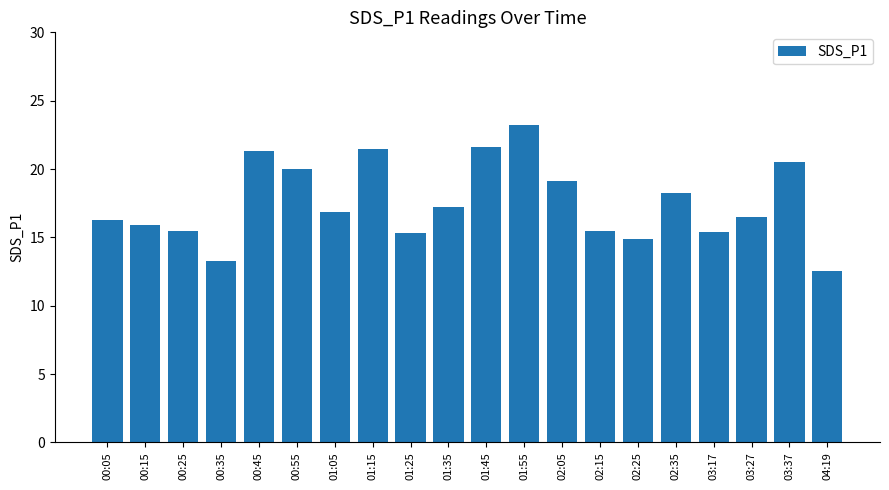

What is the difference between the second highest and minimum values?

9.0